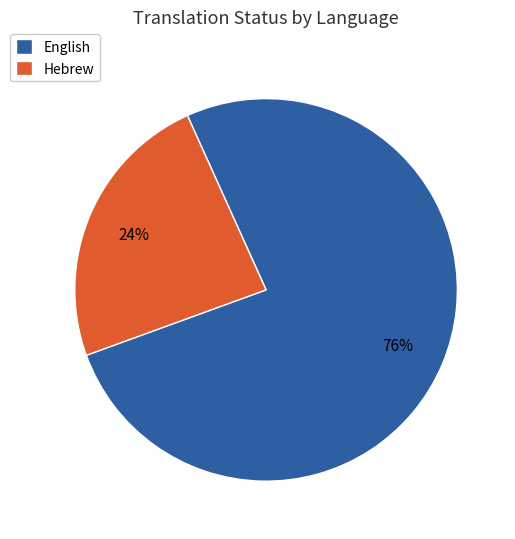

To the nearest percent, what is the combined percentage of English and Hebrew?

100%